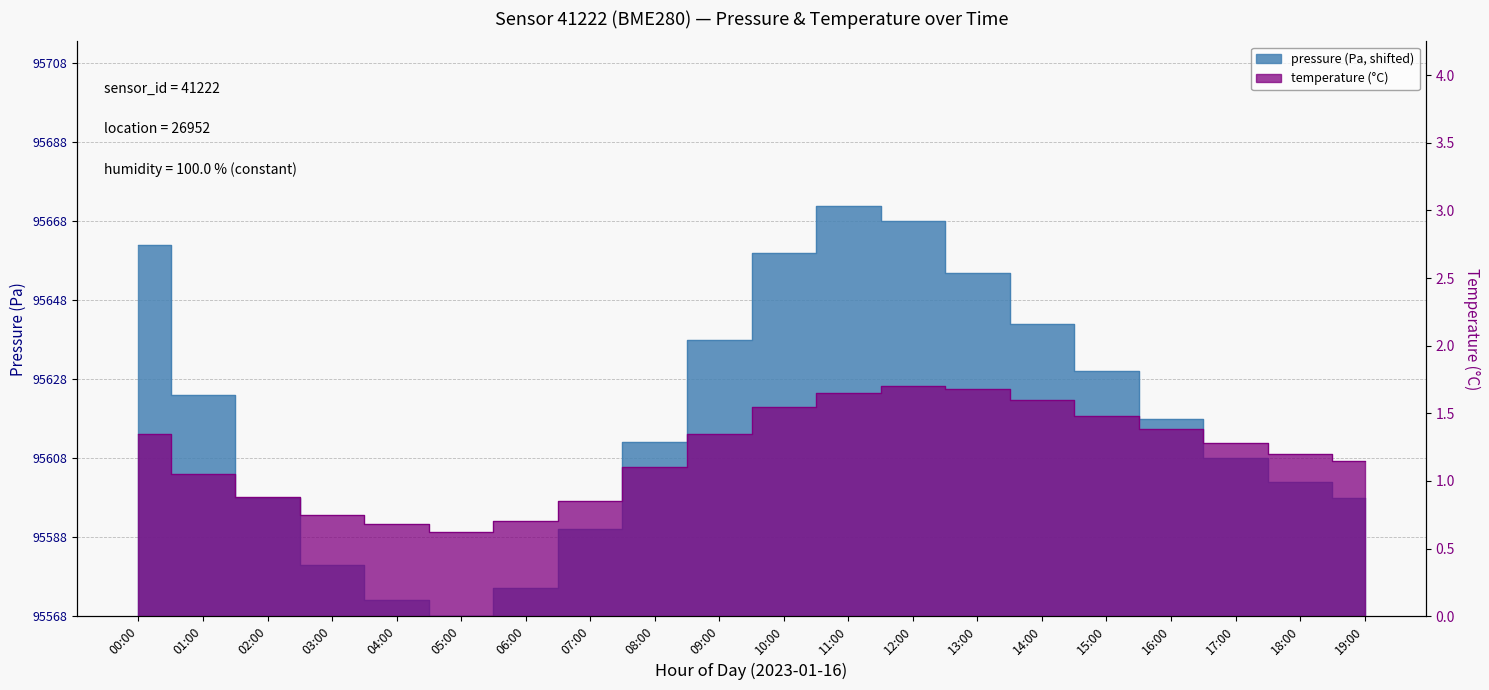

What is the value of the pressure point at the 14th from the left?

87.0